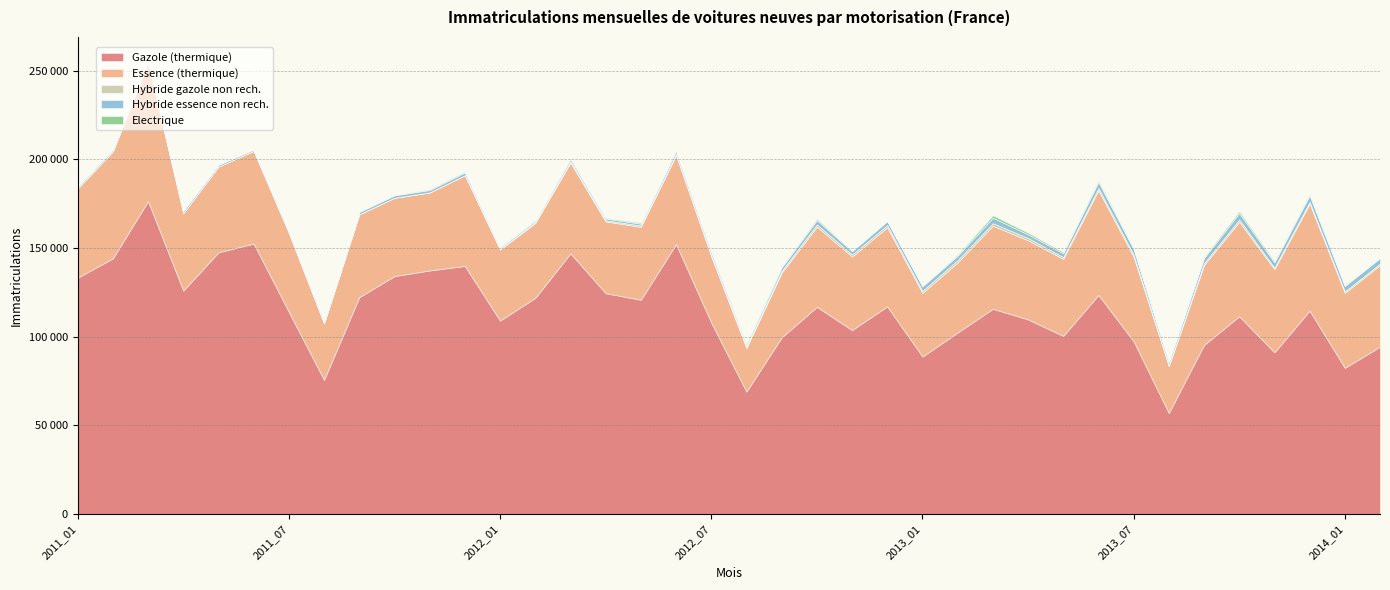

How many series are shown in this chart?

5